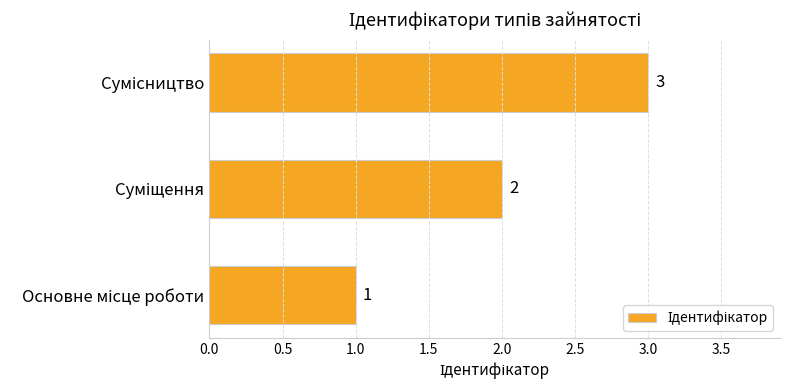

Count the values in the range 1 to 3.

3